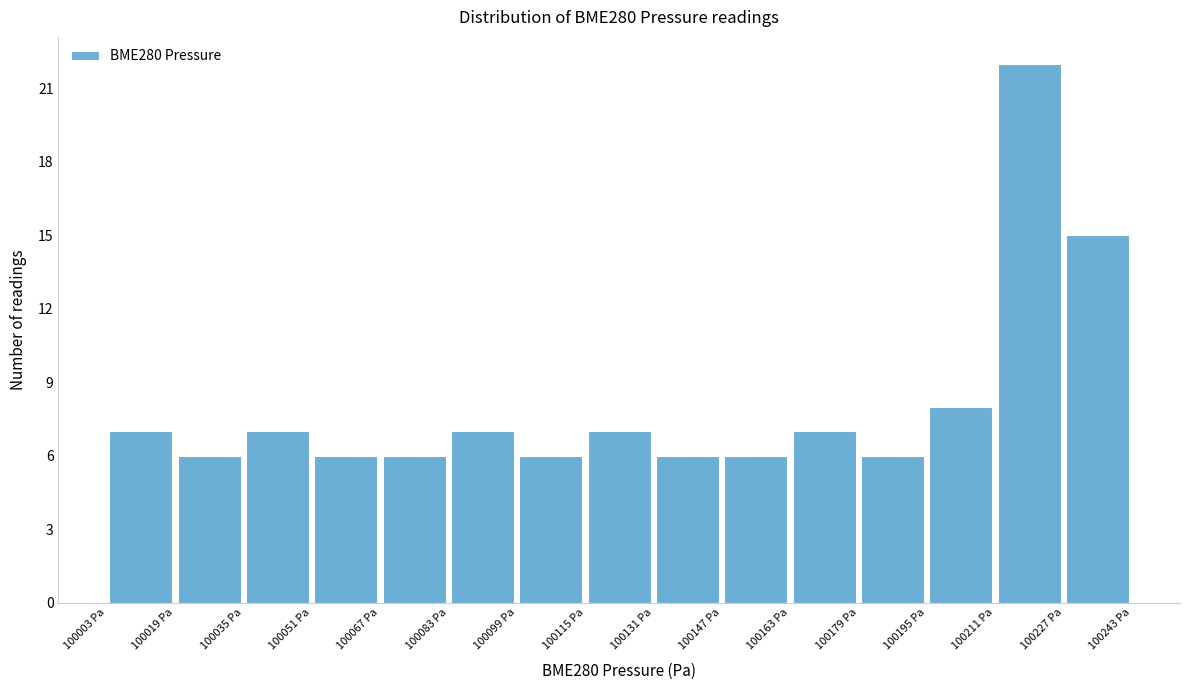

What is the height of the bar covering 100034 to 100050 on the x-axis? Neither the bar edges nor the heights are printed on the chart, so give them approximately, as read against the axes.

7